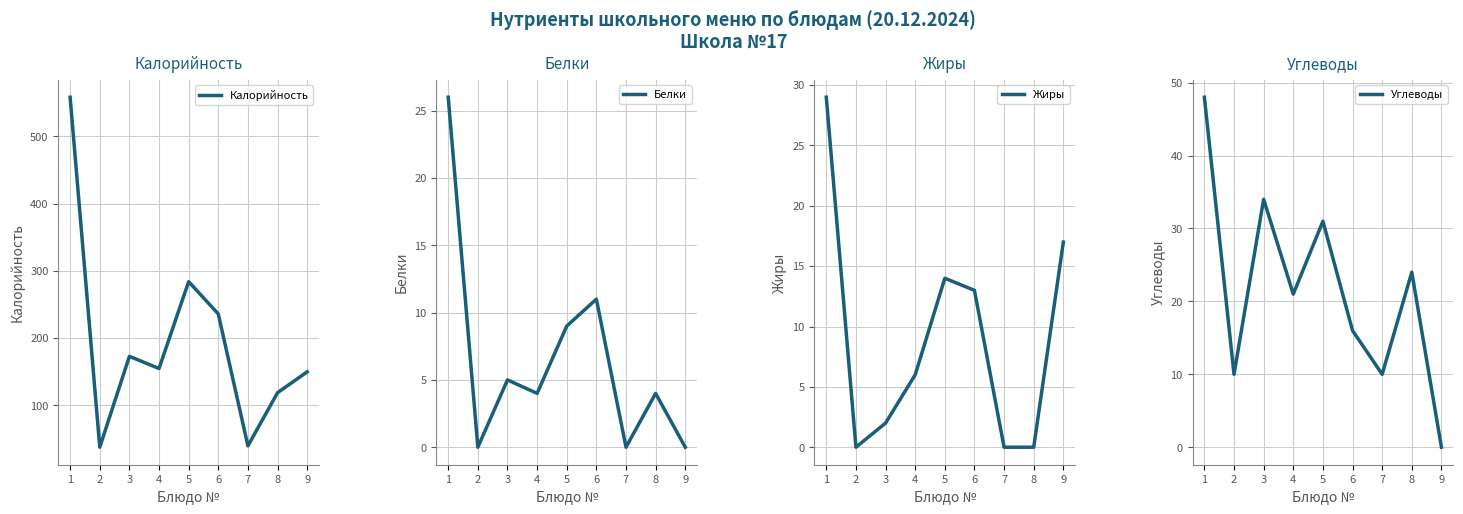

Reading left to right, list all the values displayed in this chart.

Калорийность: 1=558	2=38	3=173	4=155	5=284	6=236	7=40	8=119	9=150
Белки: 1=26	2=0	3=5	4=4	5=9	6=11	7=0	8=4	9=0
Жиры: 1=29	2=0	3=2	4=6	5=14	6=13	7=0	8=0	9=17
Углеводы: 1=48	2=10	3=34	4=21	5=31	6=16	7=10	8=24	9=0